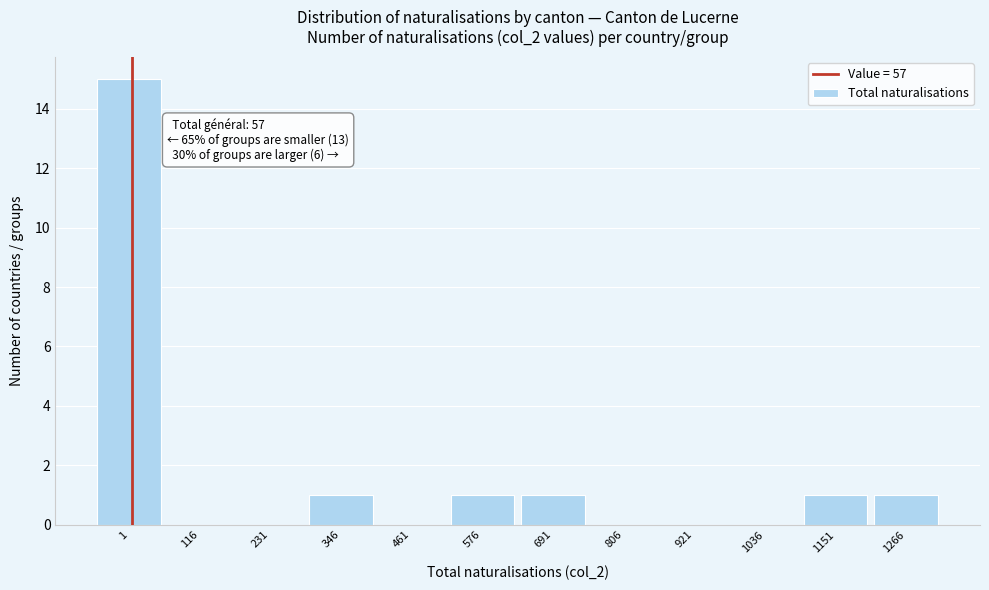

Reading left to right, list all the values displayed in this chart.

1=15	116=0	231=0	346=1	461=0	576=1	691=1	806=0	921=0	1036=0	1151=1	1266=1